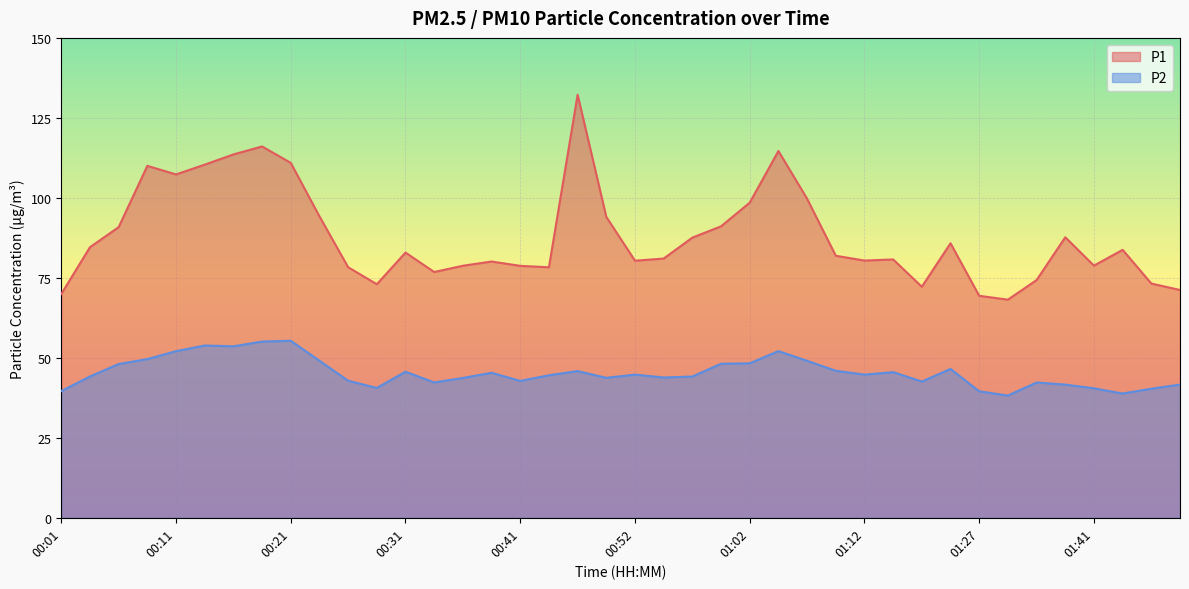

What is the difference between the maximum and second lowest values in the P2 series?

16.5